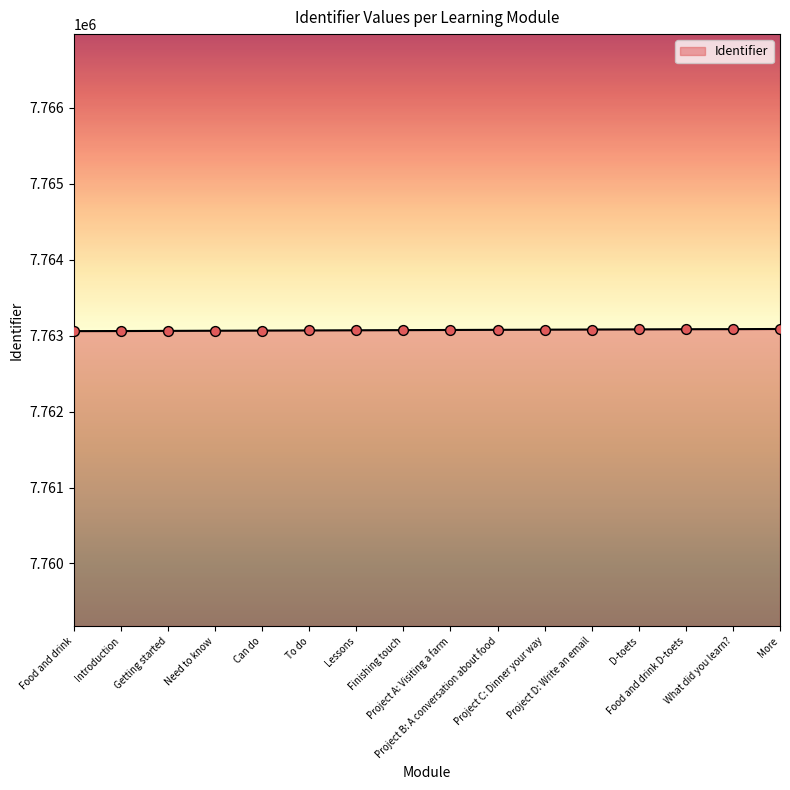

What is the ratio of the value at Project D: Write an email to the value at Food and drink D-toets?

1.0